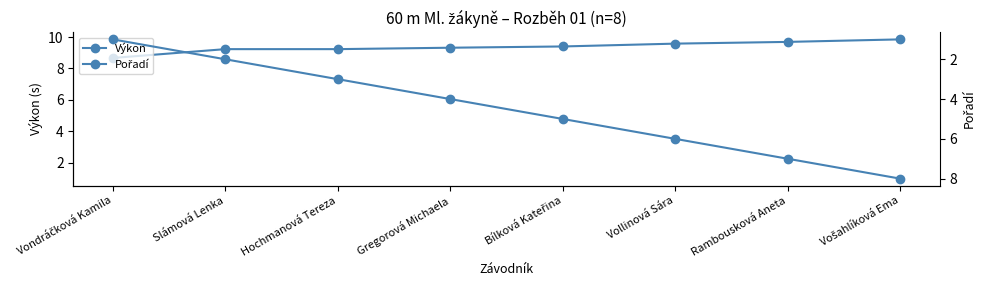

How many values in the Výkon series are below 9?

1